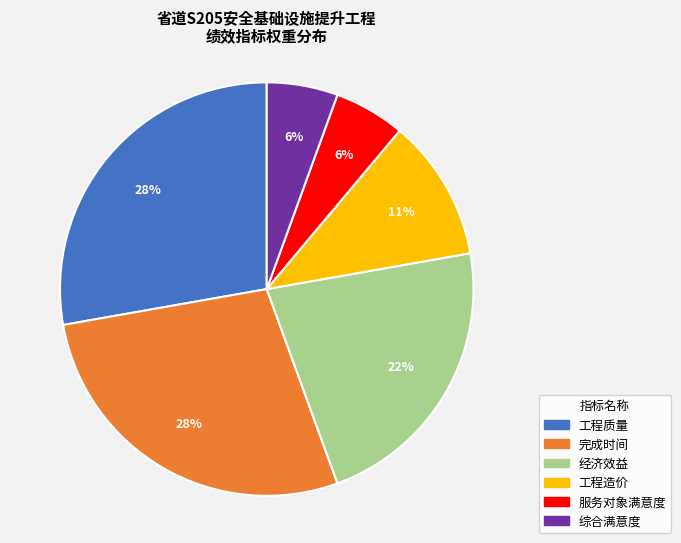

Does 工程质量 represent more than half of the total?

No